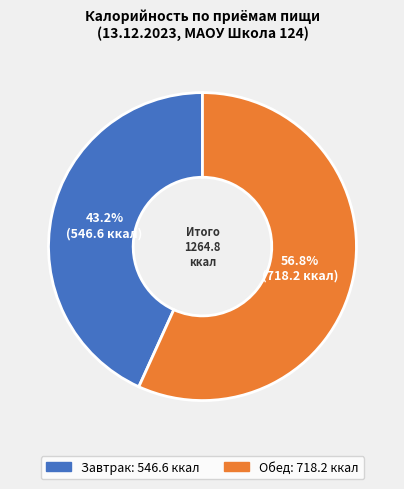

What percentage is NOT represented by Обед?

43.2%